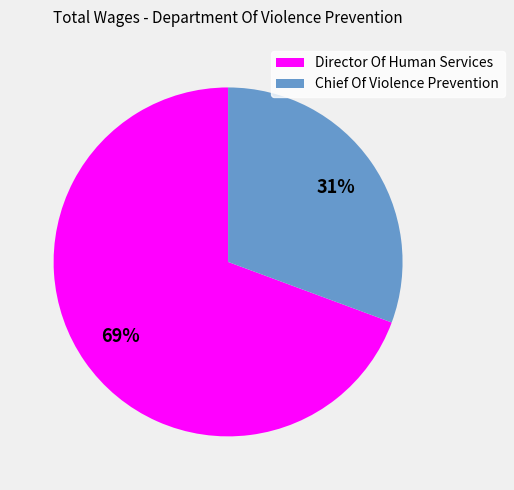

Is the sum of Chief Of Violence Prevention and Director Of Human Services greater than half?

Yes